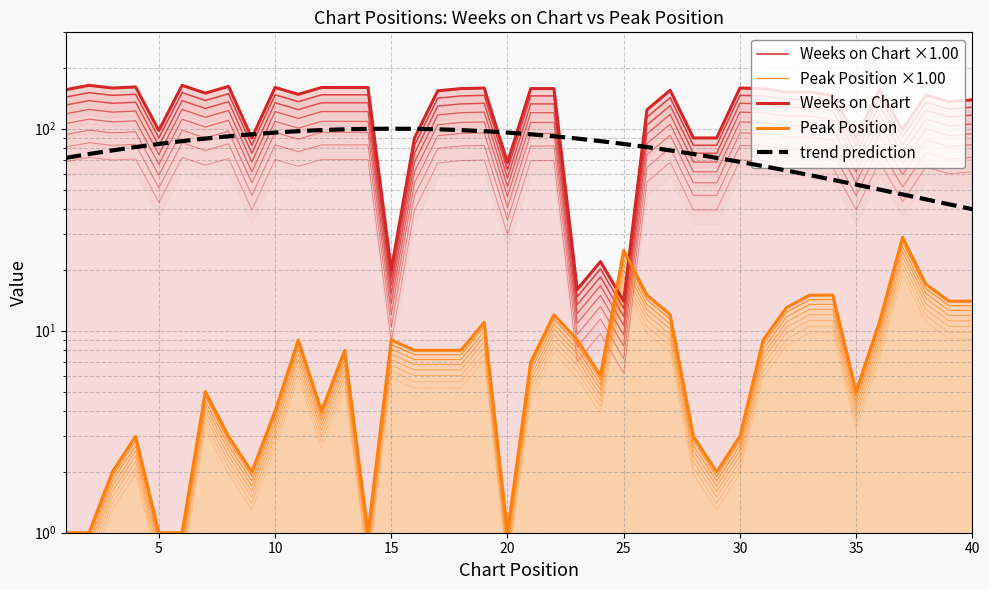

Is it true that Weeks on Chart equals 67 at 26?

False